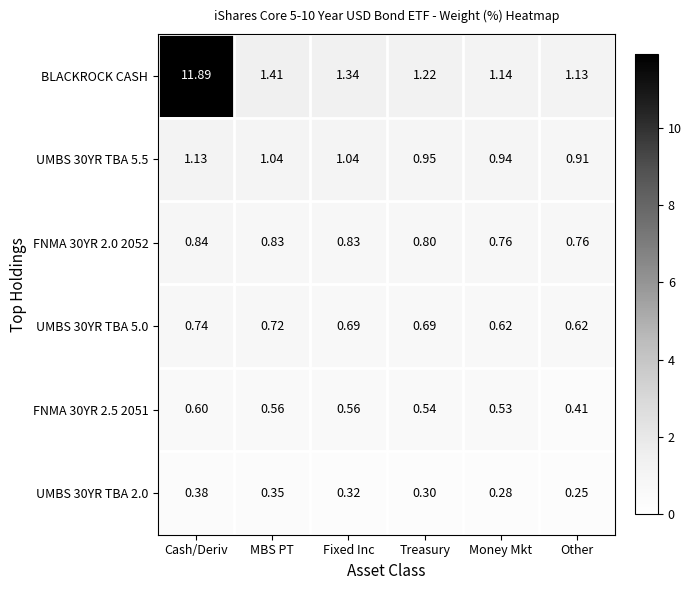

Which series has the widest spread of values?

BLACKROCK CASH